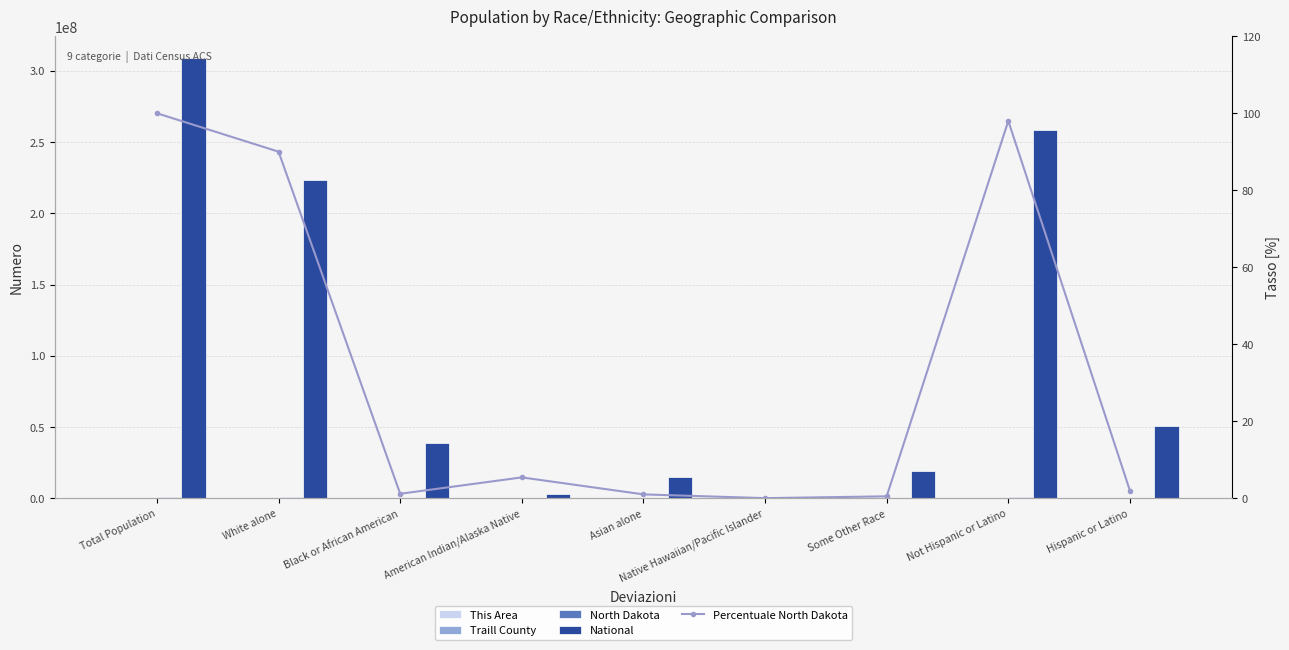

Which label corresponds to the smallest value in the chart?

Asian alone